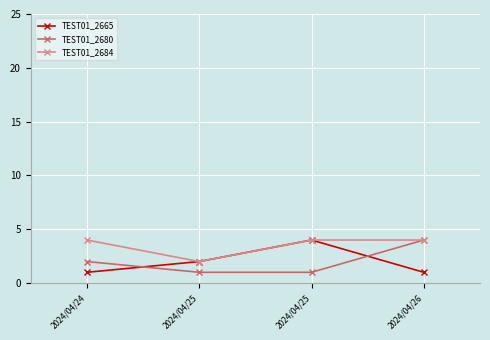

What is the value of the TEST01_2665 point at the 3rd from the left?

2